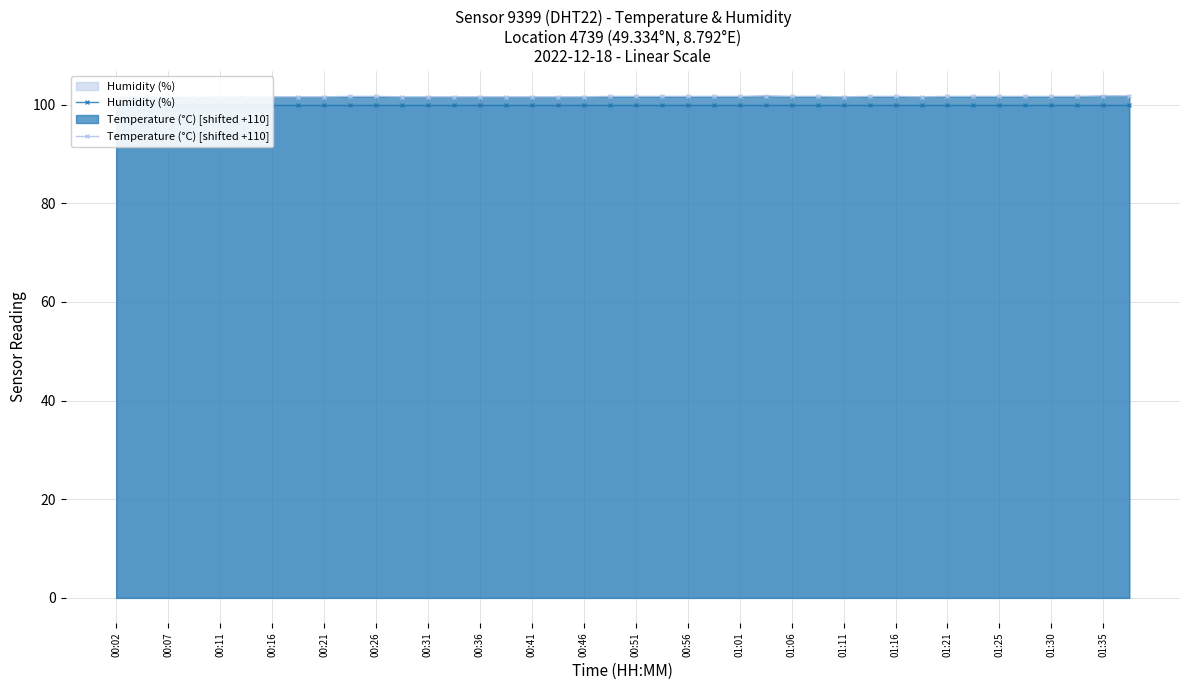

In Temperature (°C) [shifted +110], how many points are lower than both neighbors (excluding endpoints)?

3